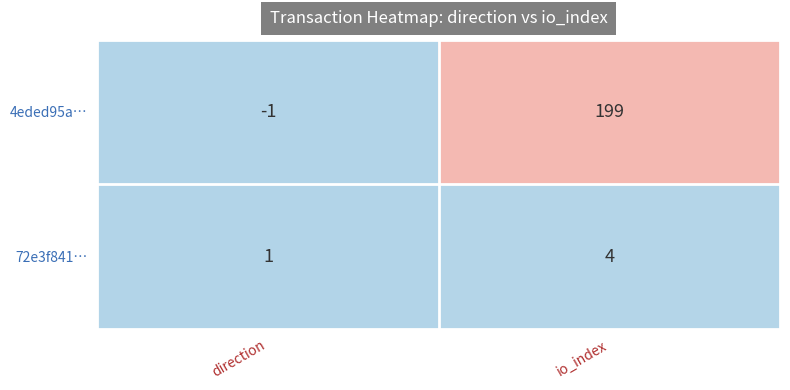

What is the maximum value shown in the chart?

199